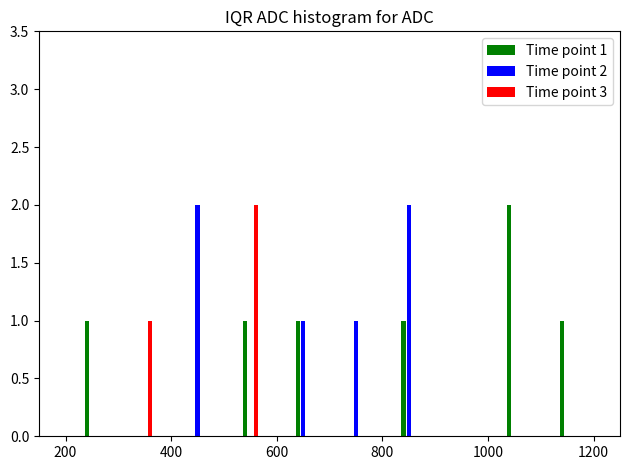

Count the number of categories in the chart.

10